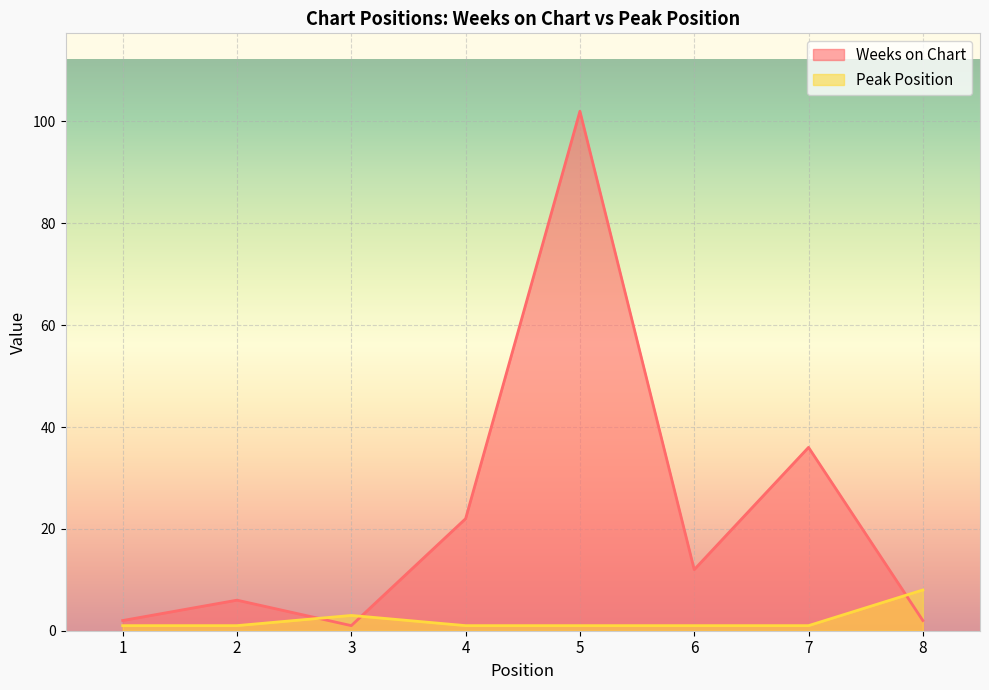

Which series has the widest spread of values?

Weeks on Chart